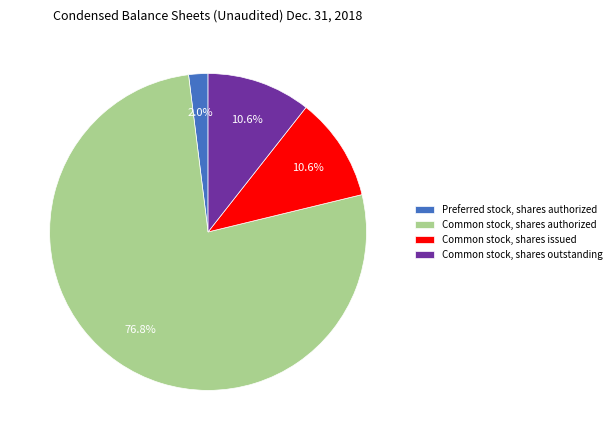

How many segments does this pie chart have?

4